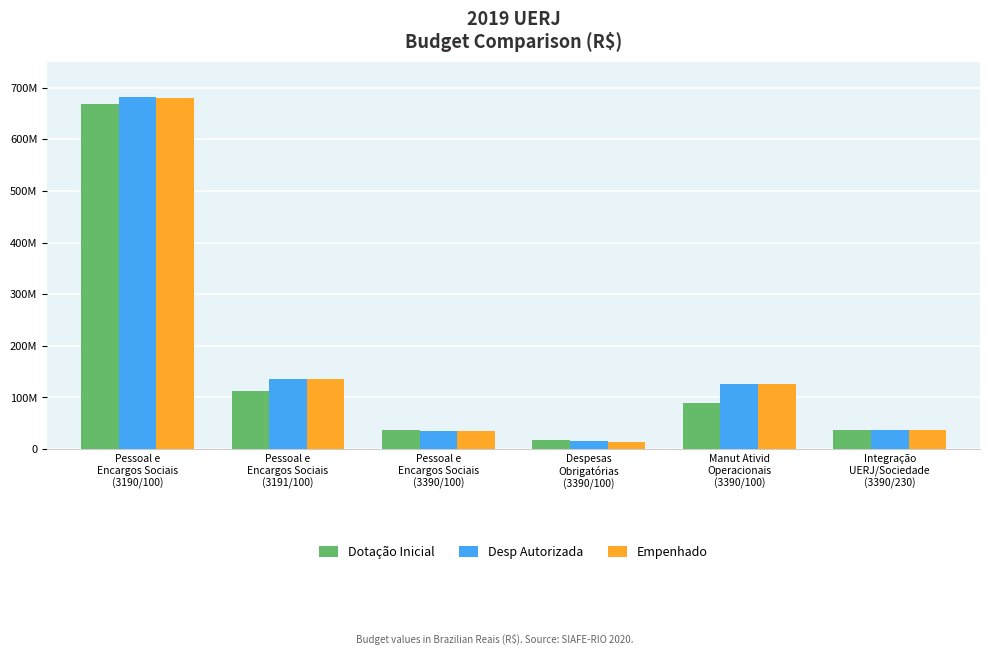

Does the chart contain any negative values?

No